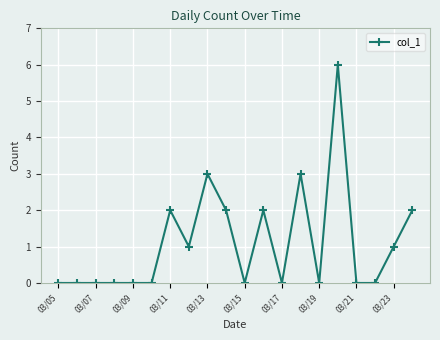

How many values are between 0 and 2?

17